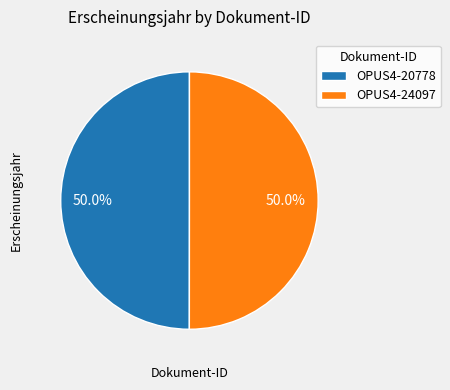

What is the ratio of the value at OPUS4-20778 to the value at OPUS4-24097?

1.0